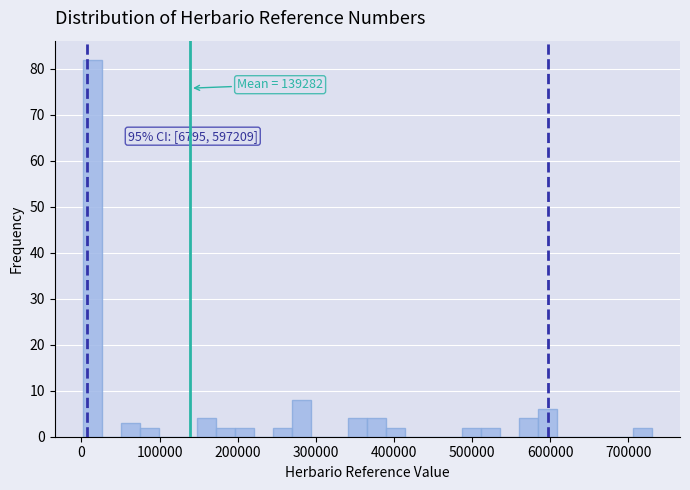

Around what value on the x-axis is the tallest bar? Give the approximate position of its centre, as read against the axis.

10000